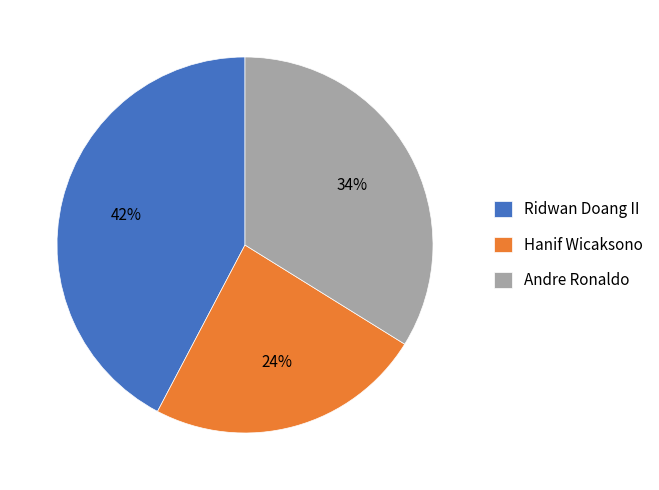

What is the ratio of the value at Andre Ronaldo to the value at Hanif Wicaksono?

1.4